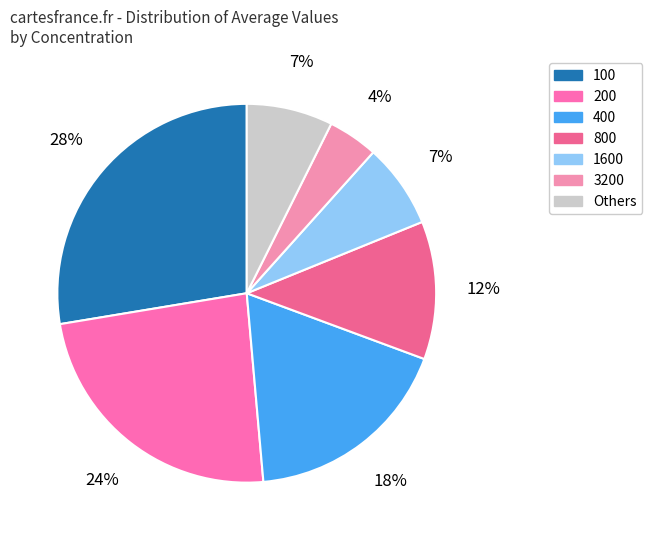

Does any single category account for the majority?

No